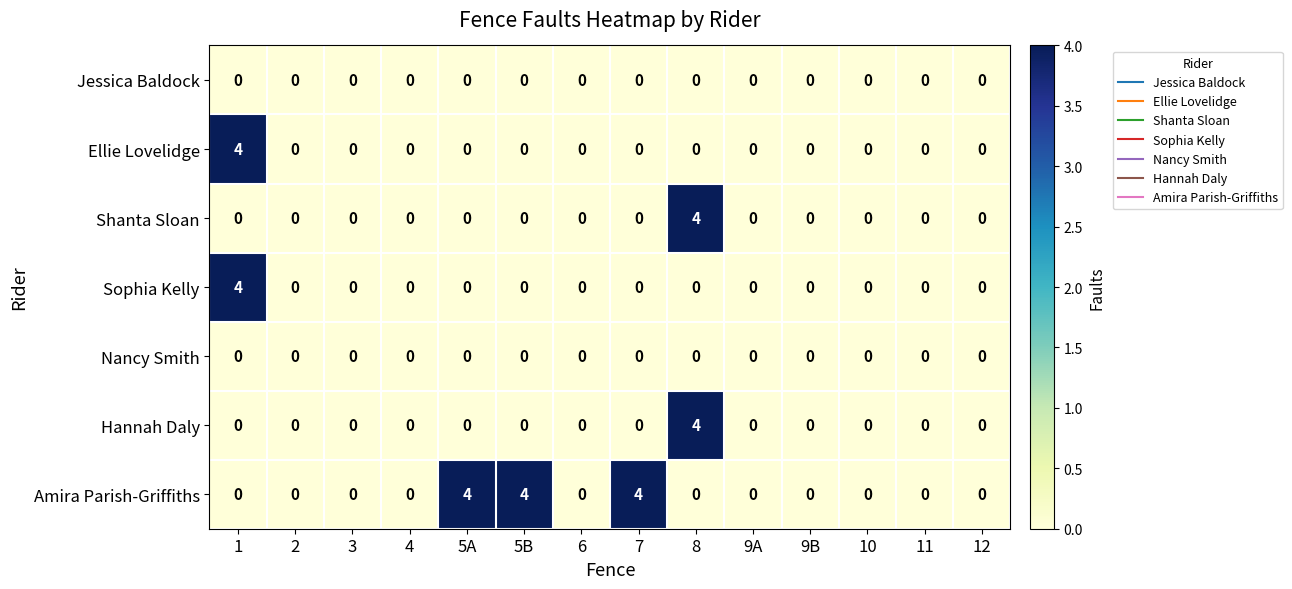

Count the Amira Parish-Griffiths values in the range 0 to 1.

11